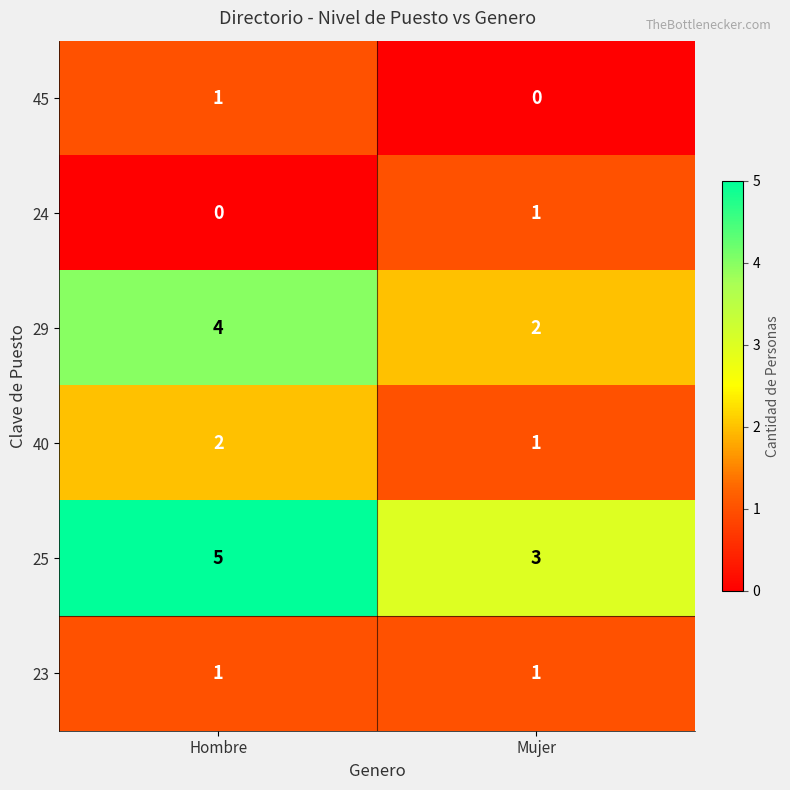

Rank the categories by 25 value from highest to lowest.

Hombre, Mujer